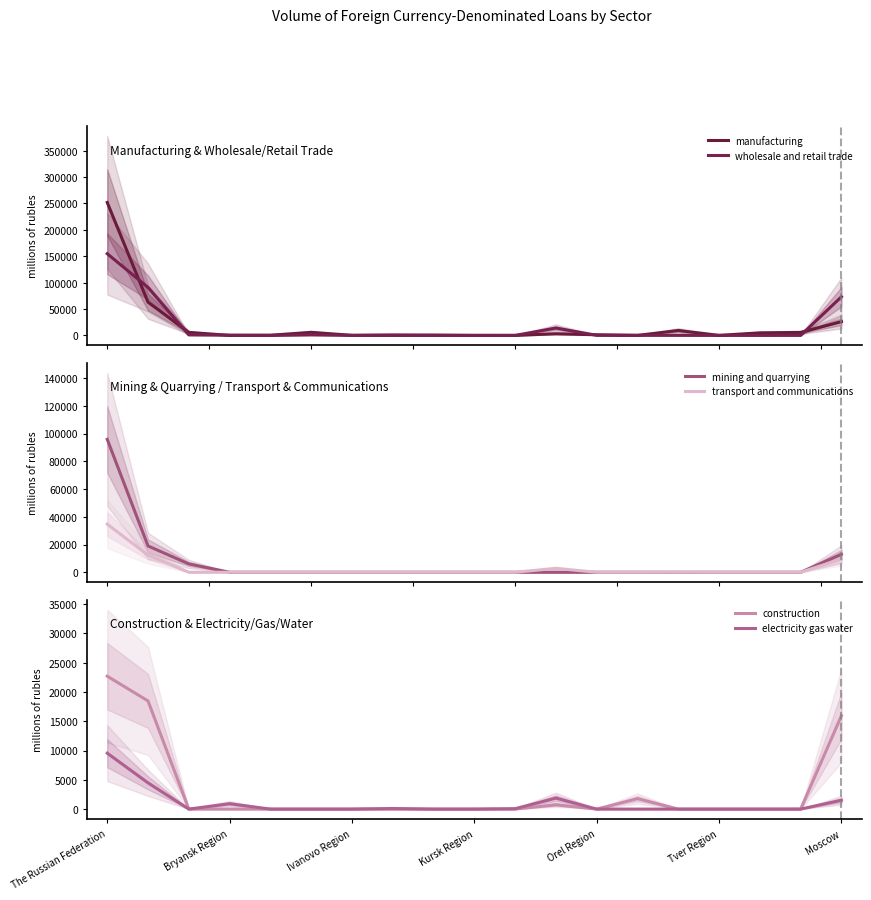

Where is construction nearest to the value 11347?

Moscow